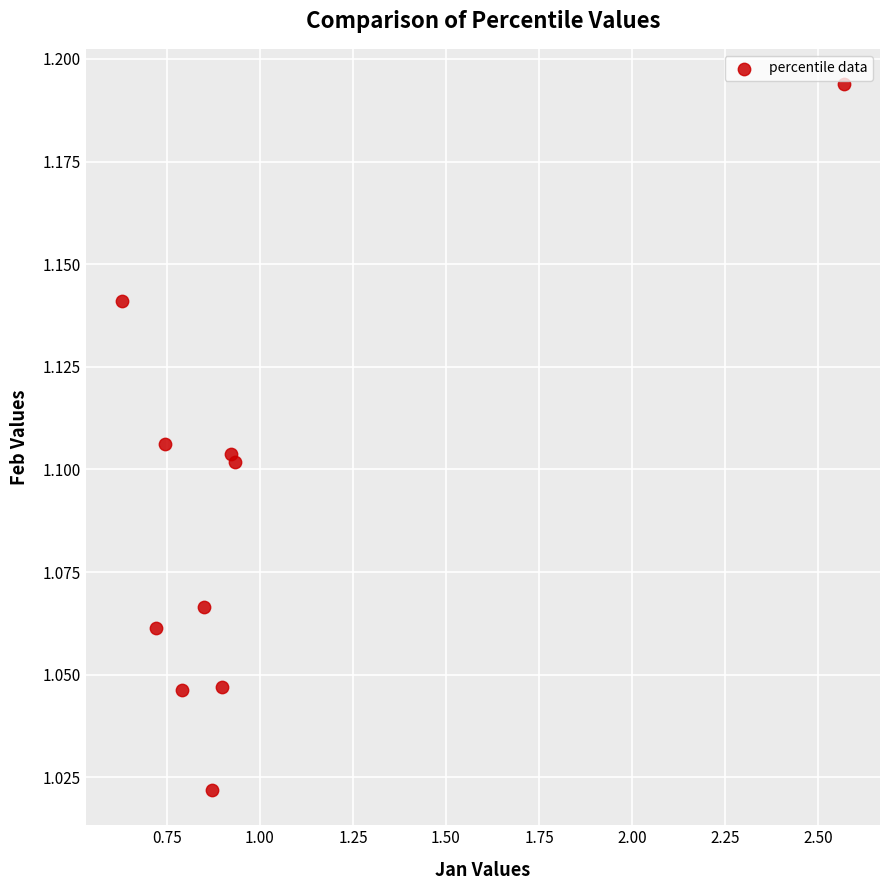

What is the range of X values (max minus min)?

1.9